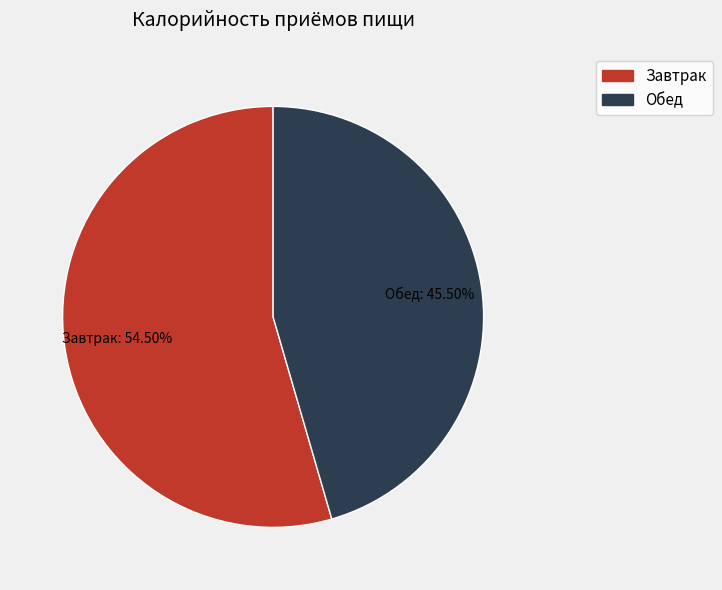

Is Обед the majority of the pie?

No